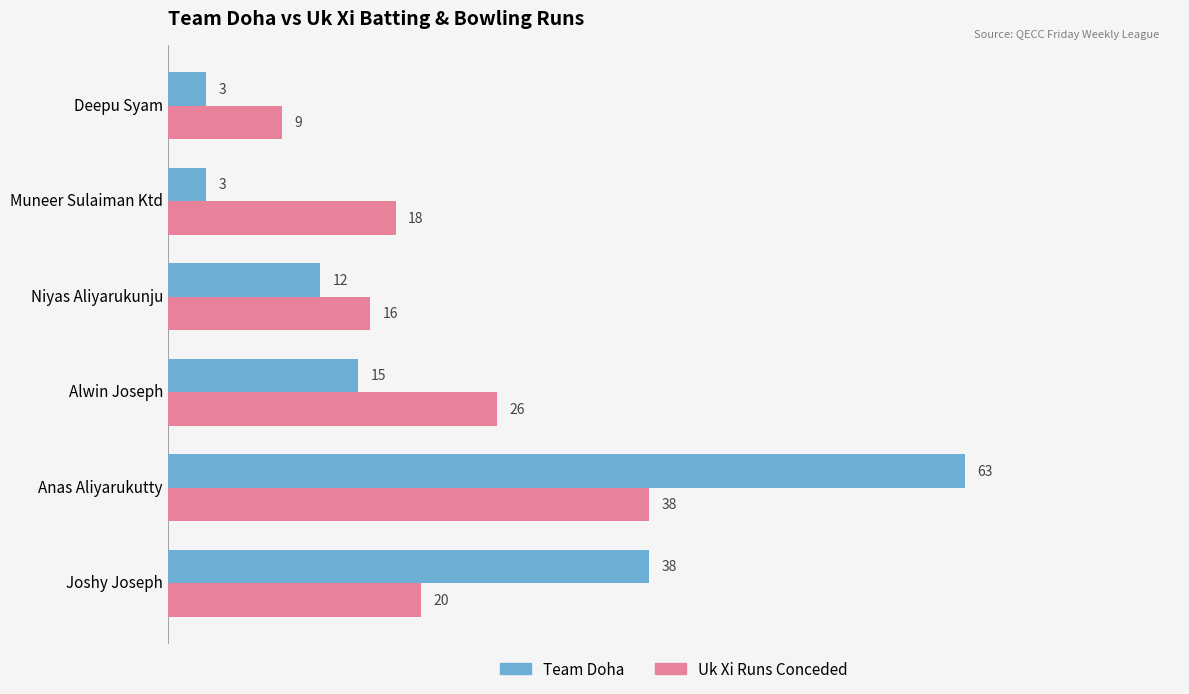

Rank the series by their maximum value, from highest to lowest.

Team Doha, Uk Xi Runs Conceded